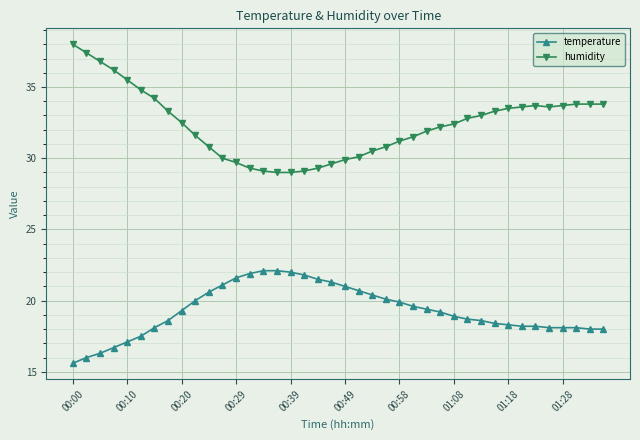

List the series in order of their peak value, highest first.

humidity, temperature